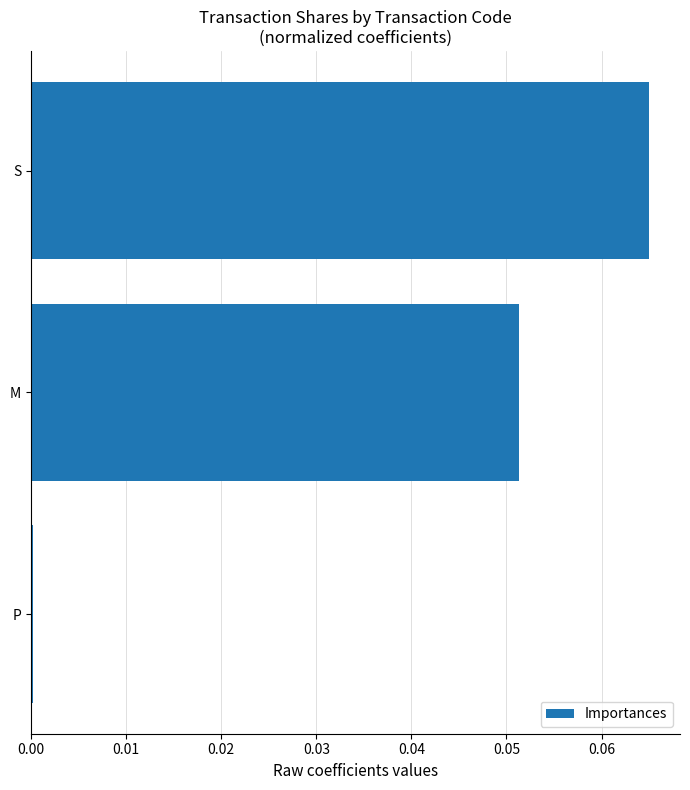

Which label corresponds to the largest value in the chart?

S